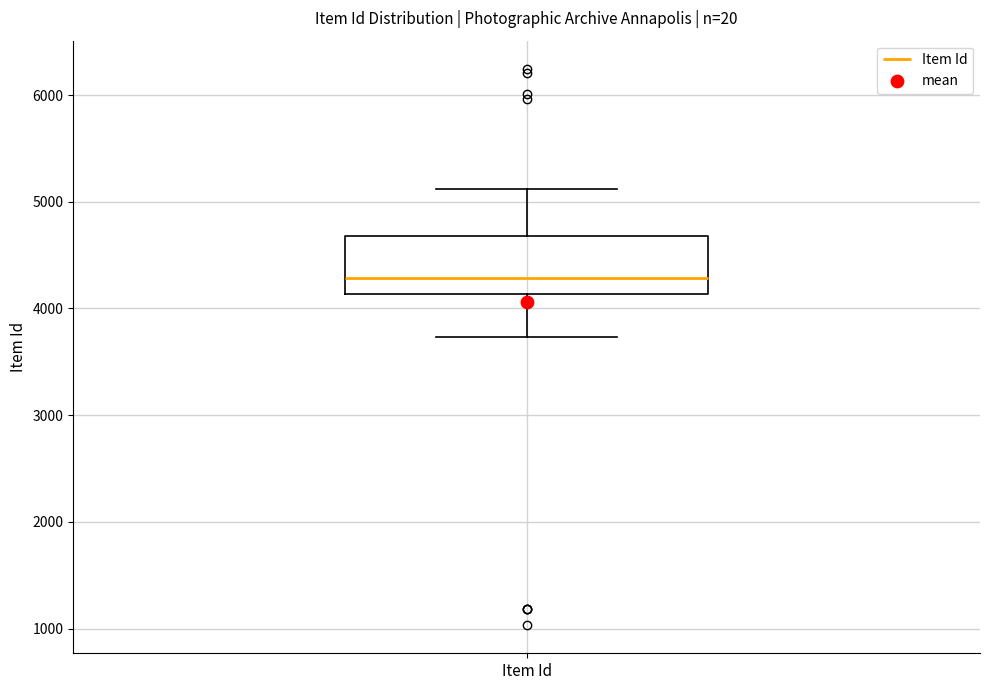

Transcribe this box plot: give where the median line is, the range the box spans, and where the two whiskers end, as read against the y-axis. The values are not printed on the chart, so give them approximately, as read against the axis.

median 4300, box 4100 to 4700, whiskers 3700 to 5100